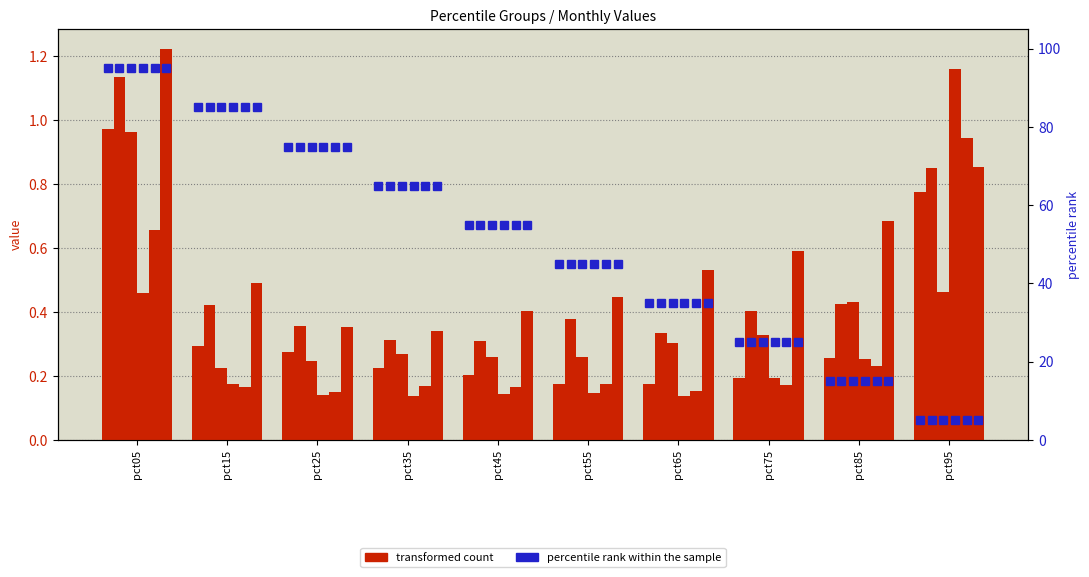

Rank the categories by Jan value from lowest to highest.

pct55, pct65, pct75, pct45, pct35, pct85, pct25, pct15, pct95, pct05